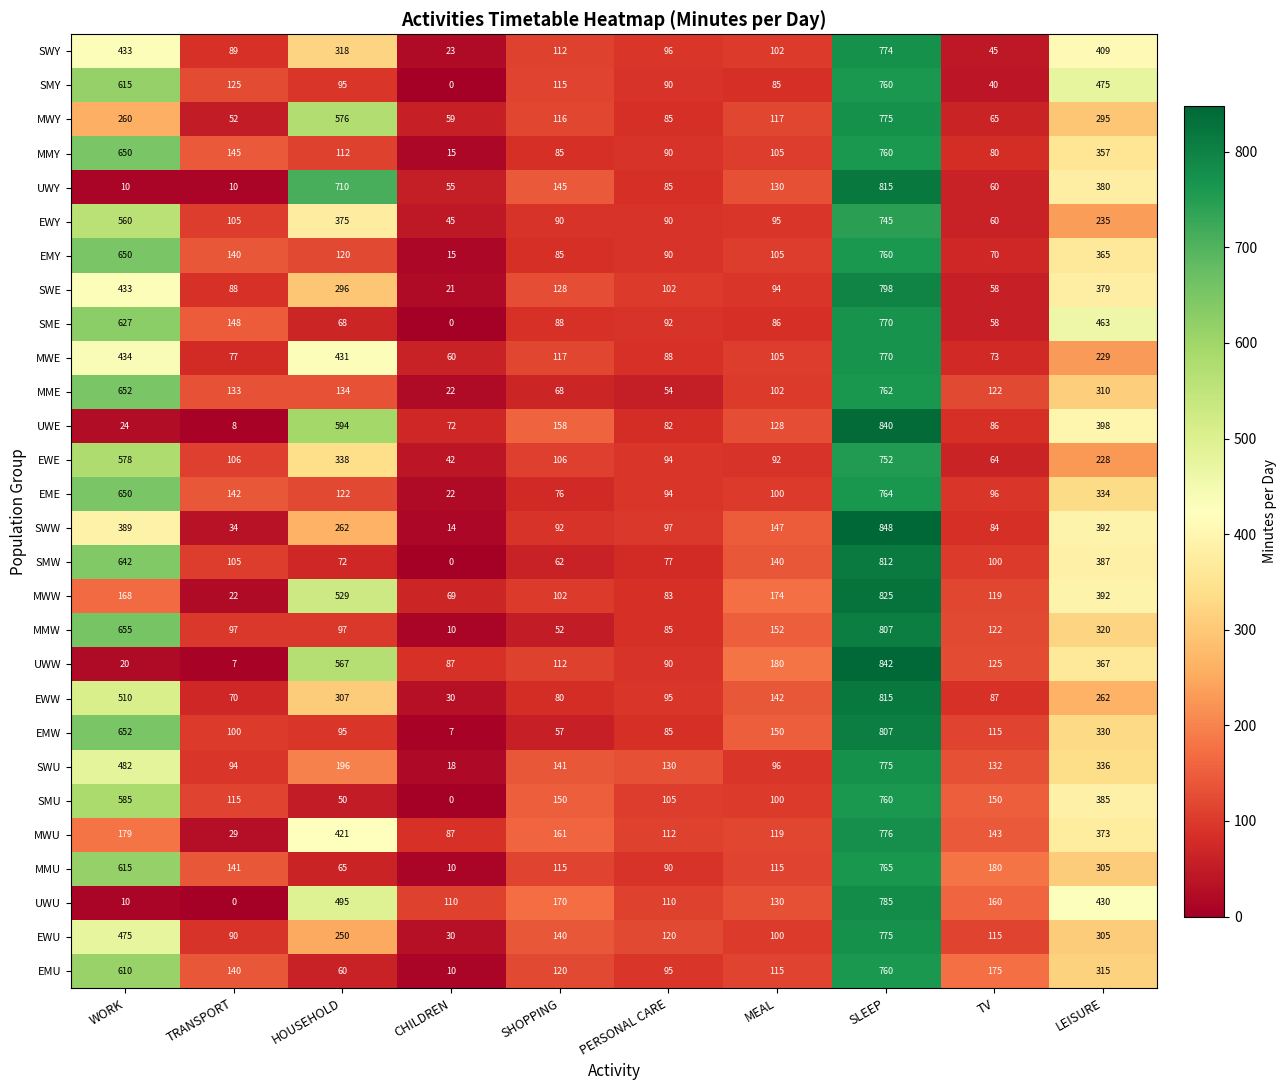

The EMU series shows 175 at TV. True or false?

True